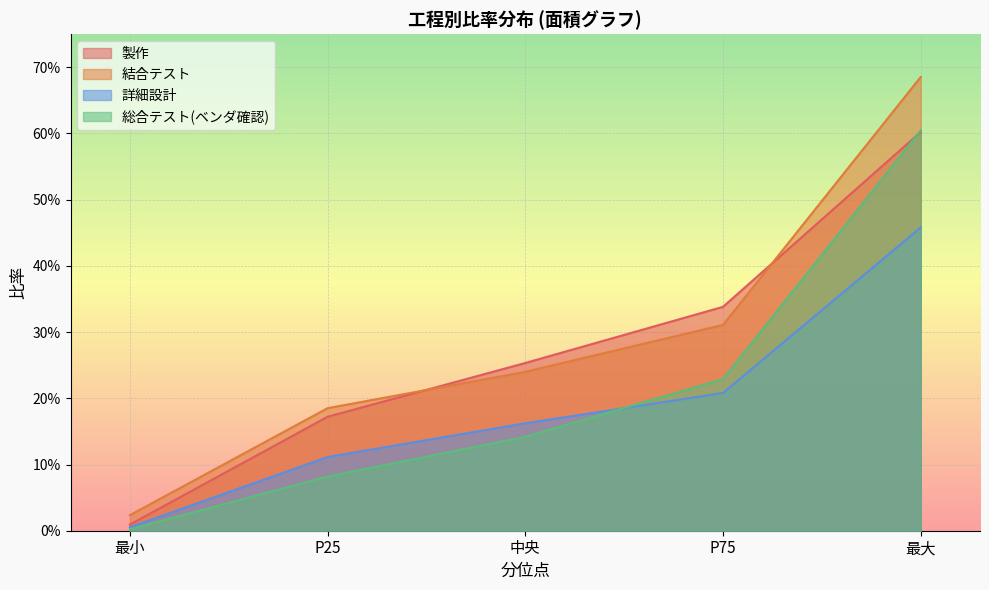

True or false: 製作 has a value of 0.3 at P25.

False